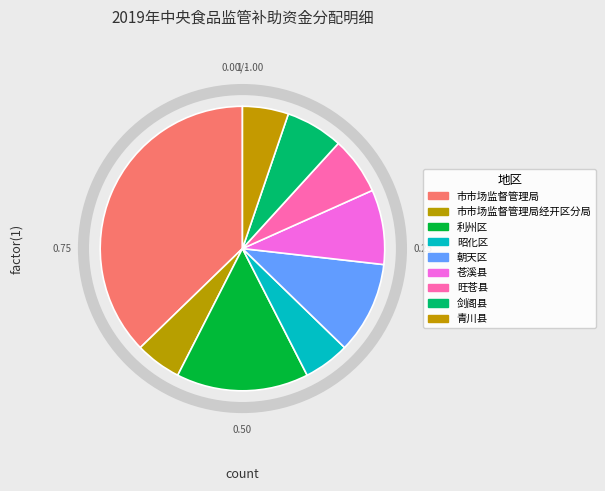

Rank the categories by value from lowest to highest.

市市场监督管理局经开区分局, 昭化区, 青川县, 旺苍县, 剑阁县, 苍溪县, 朝天区, 利州区, 市市场监督管理局